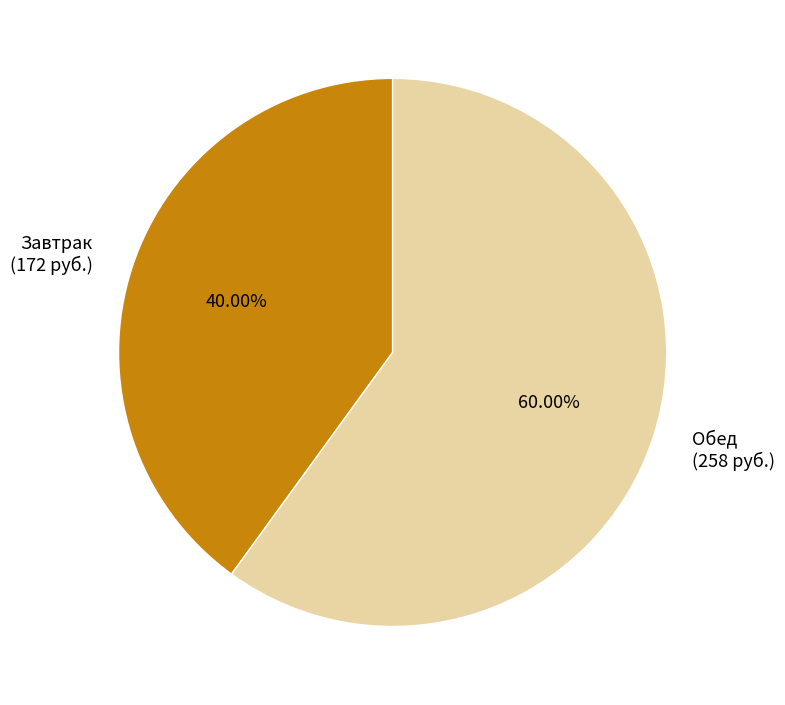

Is it true that Завтрак is 53% of the pie?

False